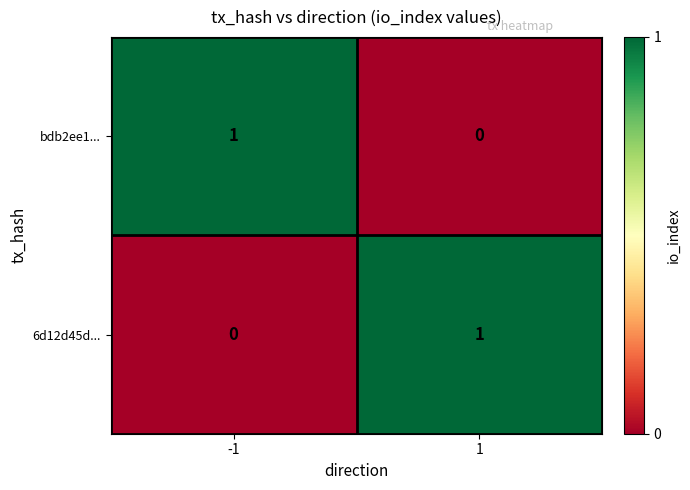

Reading right to left, extract all data points from this chart.

bdb2ee1...: 0	1
6d12d45d...: 1	0